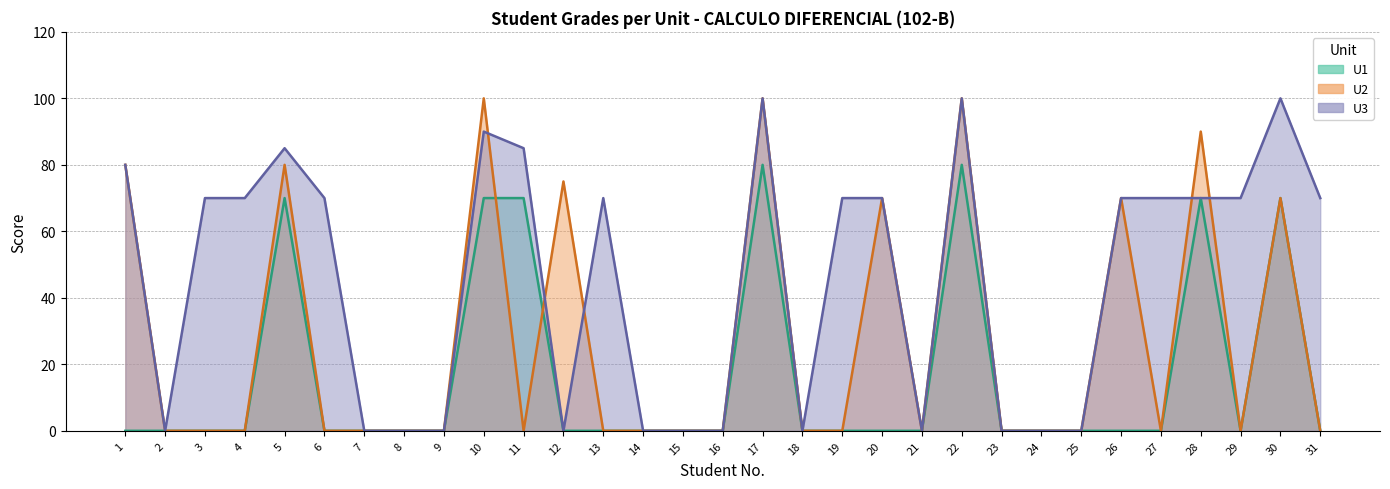

List the labels in order of U1 line value, largest first.

17, 22, 5, 10, 11, 28, 30, 1, 2, 3, 4, 6, 7, 8, 9, 12, 13, 14, 15, 16, 18, 19, 20, 21, 23, 24, 25, 26, 27, 29, 31